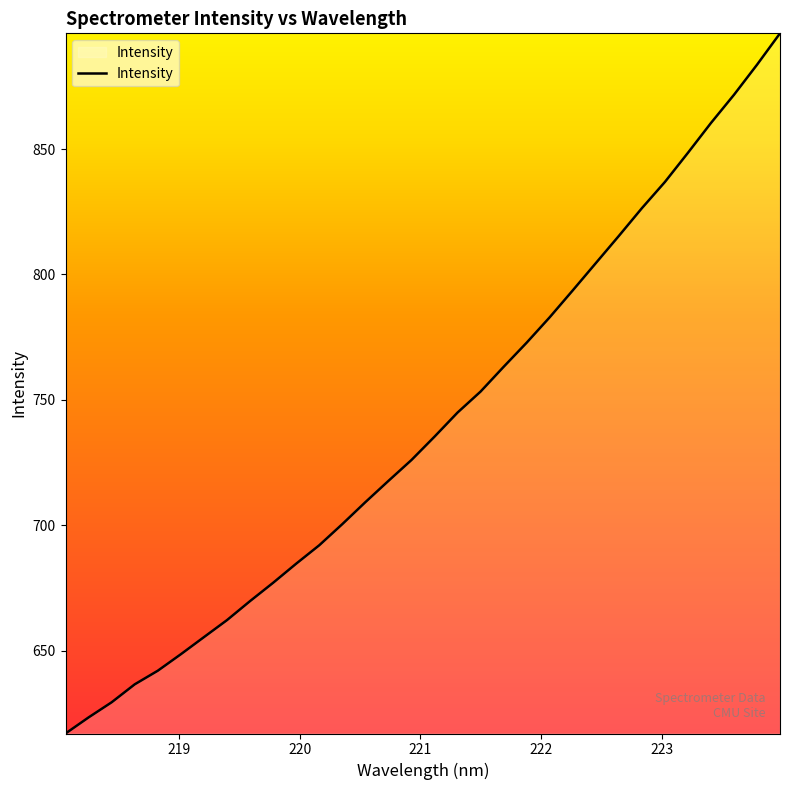

Count the number of categories in the chart.

32